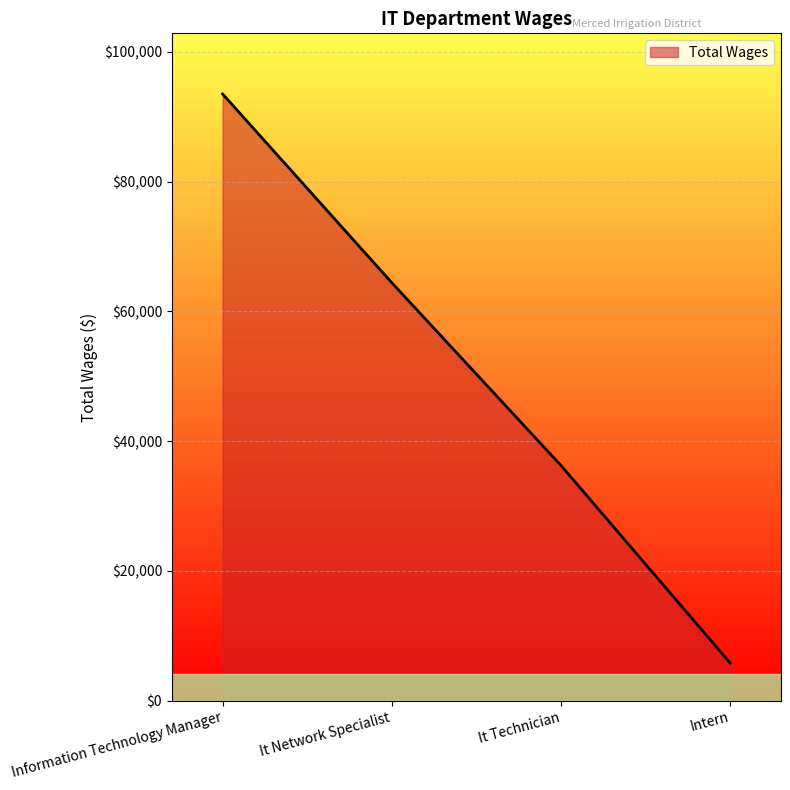

At which label is the value closest to 49651?

It Technician